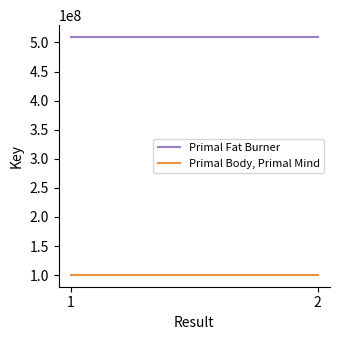

The value of Primal Body, Primal Mind at 2 is 100424480. True or false?

True